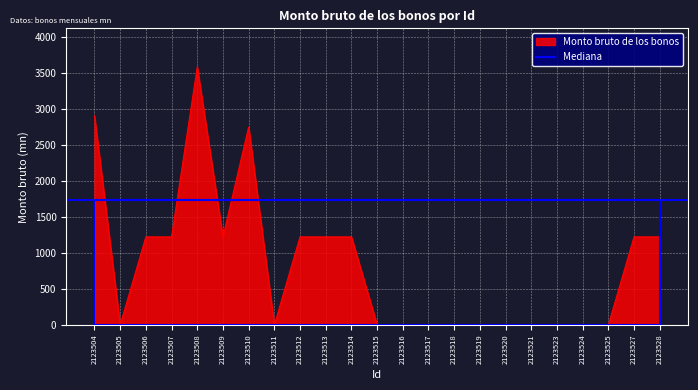

Reading right to left, what are all the values shown in this chart?

1225.0	1225.0	0.0	0.0	0.0	0.0	0.0	0.0	0.0	0.0	0.0	0.0	1225.0	1225.0	1225.0	0.0	2751.2	1225.0	3587.9	1225.0	1225.0	0.0	2907.6